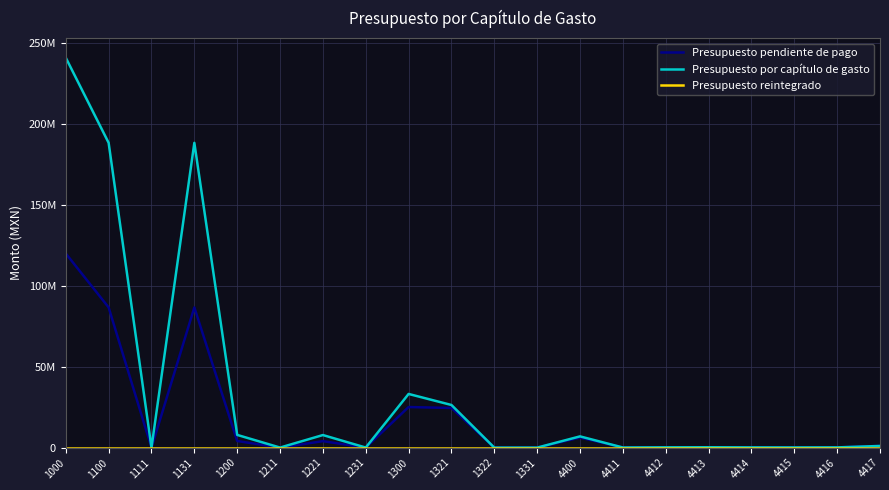

The Presupuesto reintegrado series shows 0.0 at 4416. True or false?

True